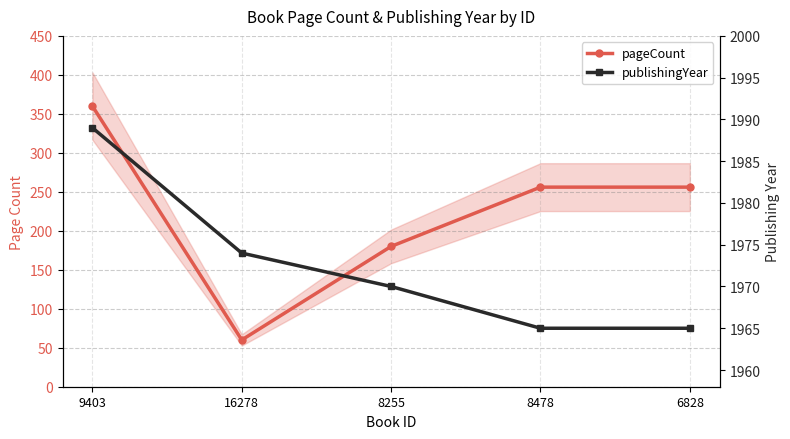

What is the difference between the publishingYear values at 9403 and 8255?

19